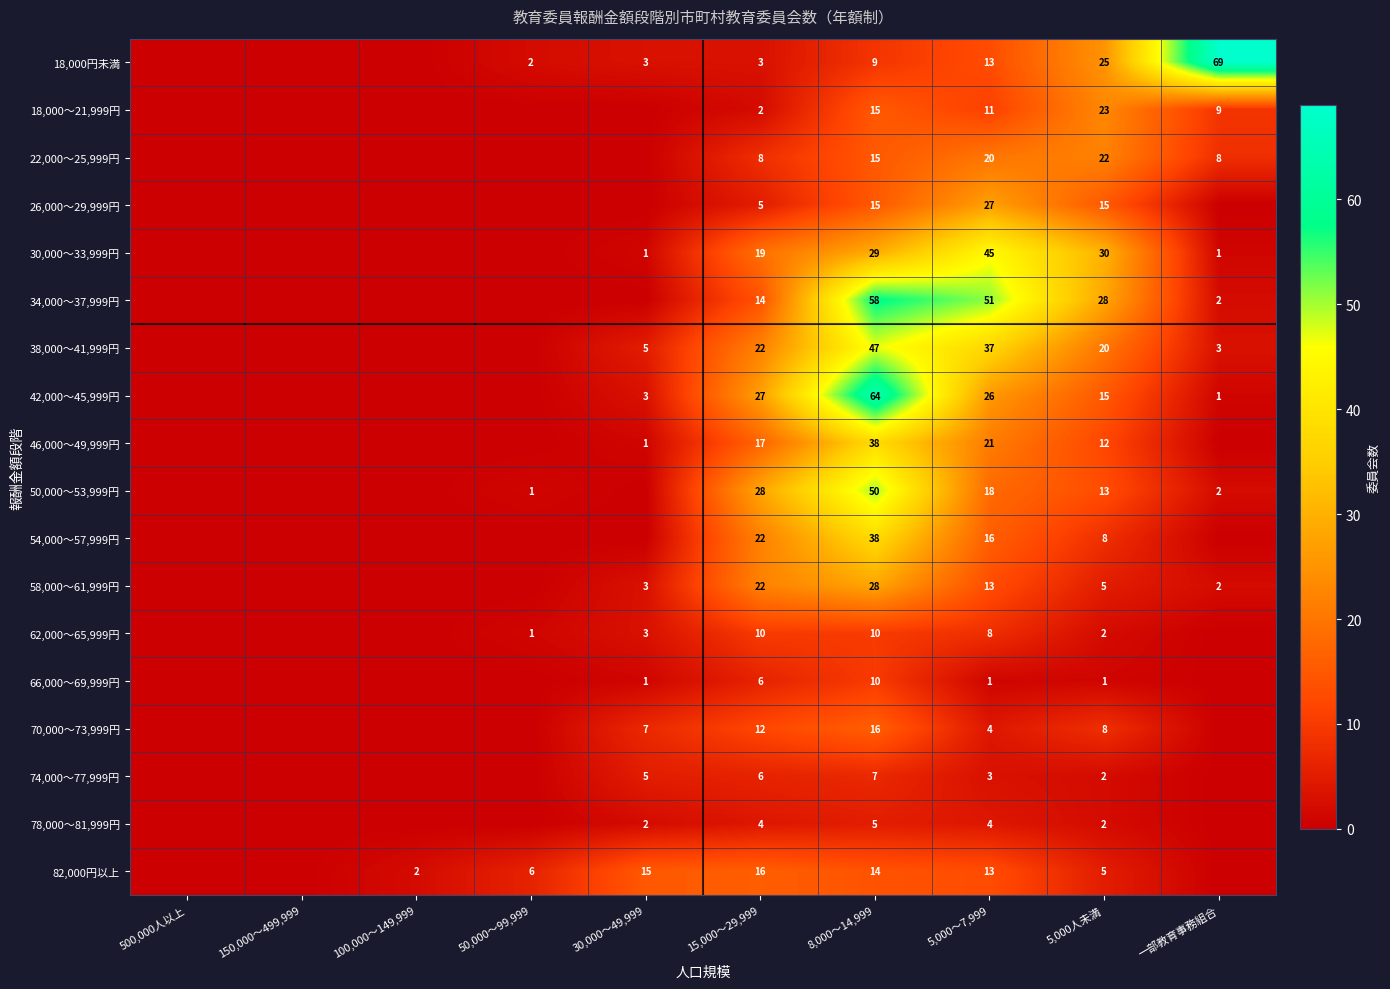

Is the value of 82,000円以上 at 100,000～149,999 greater than the value of 66,000～69,999円 at 15,000～29,999?

No